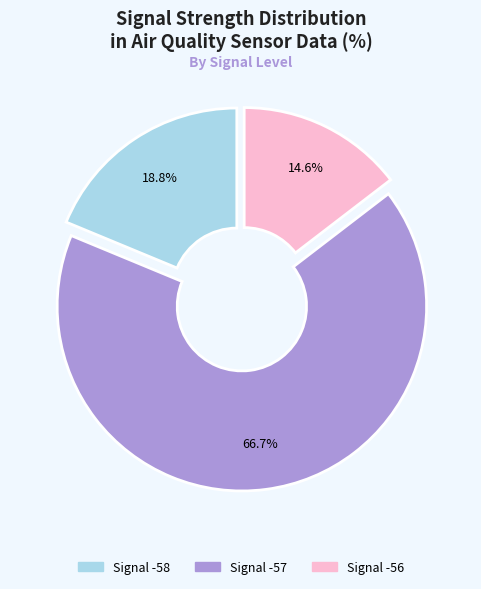

Count the number of slices in the pie.

3